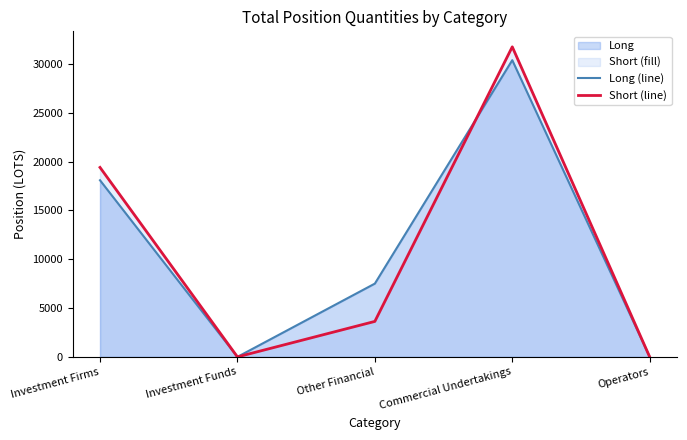

Reading right to left, what are all the values shown in this chart?

Long (line): 0.0	30393.1	7506.7	0.0	18093.3
Short (line): 0.0	31759.0	3636.0	0.0	19408.8